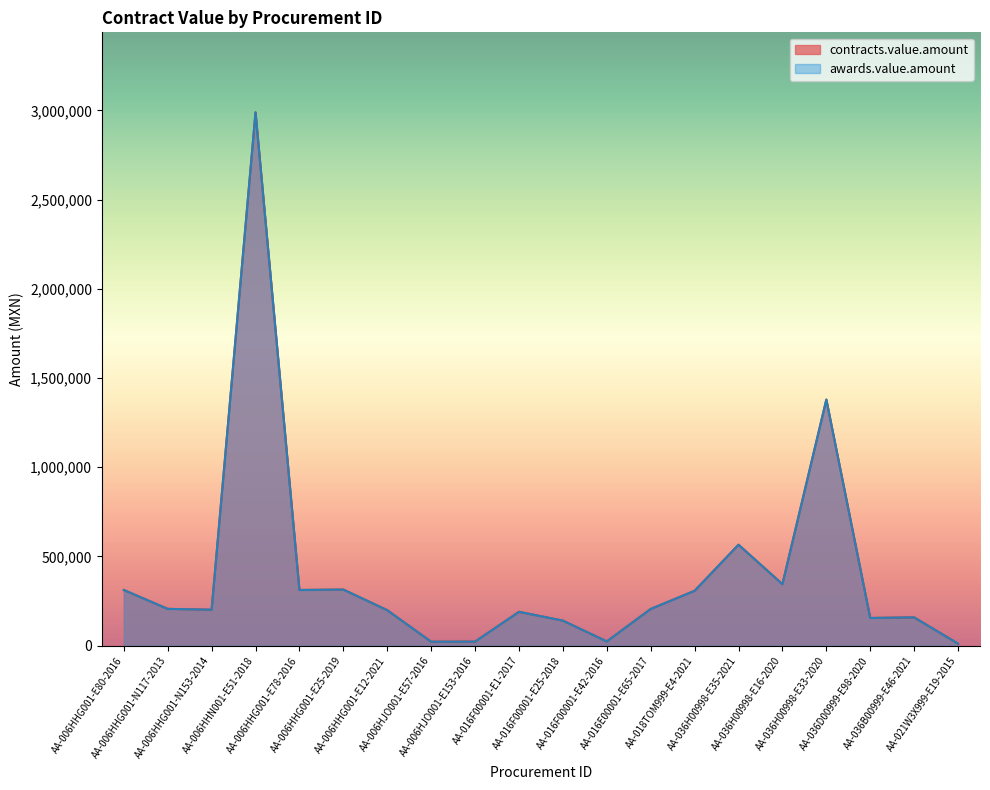

How many lines are shown in the chart?

2